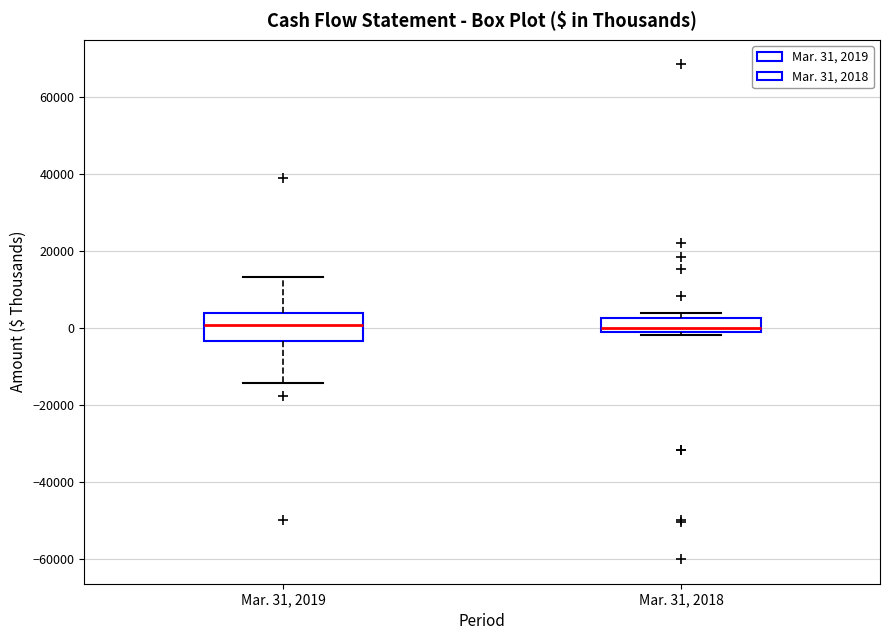

Reading left to right, read every box against the y-axis: the position of its median line, the range the box covers, and the ends of its whiskers. The values are not printed on the chart, so give them approximately, as read against the axis.

Mar. 31, 2019: median 0, box -4000 to 4000, whiskers -14000 to 14000
Mar. 31, 2018: median 0, box -2000 to 2000, whiskers -2000 (just below the box's lower edge) to 4000